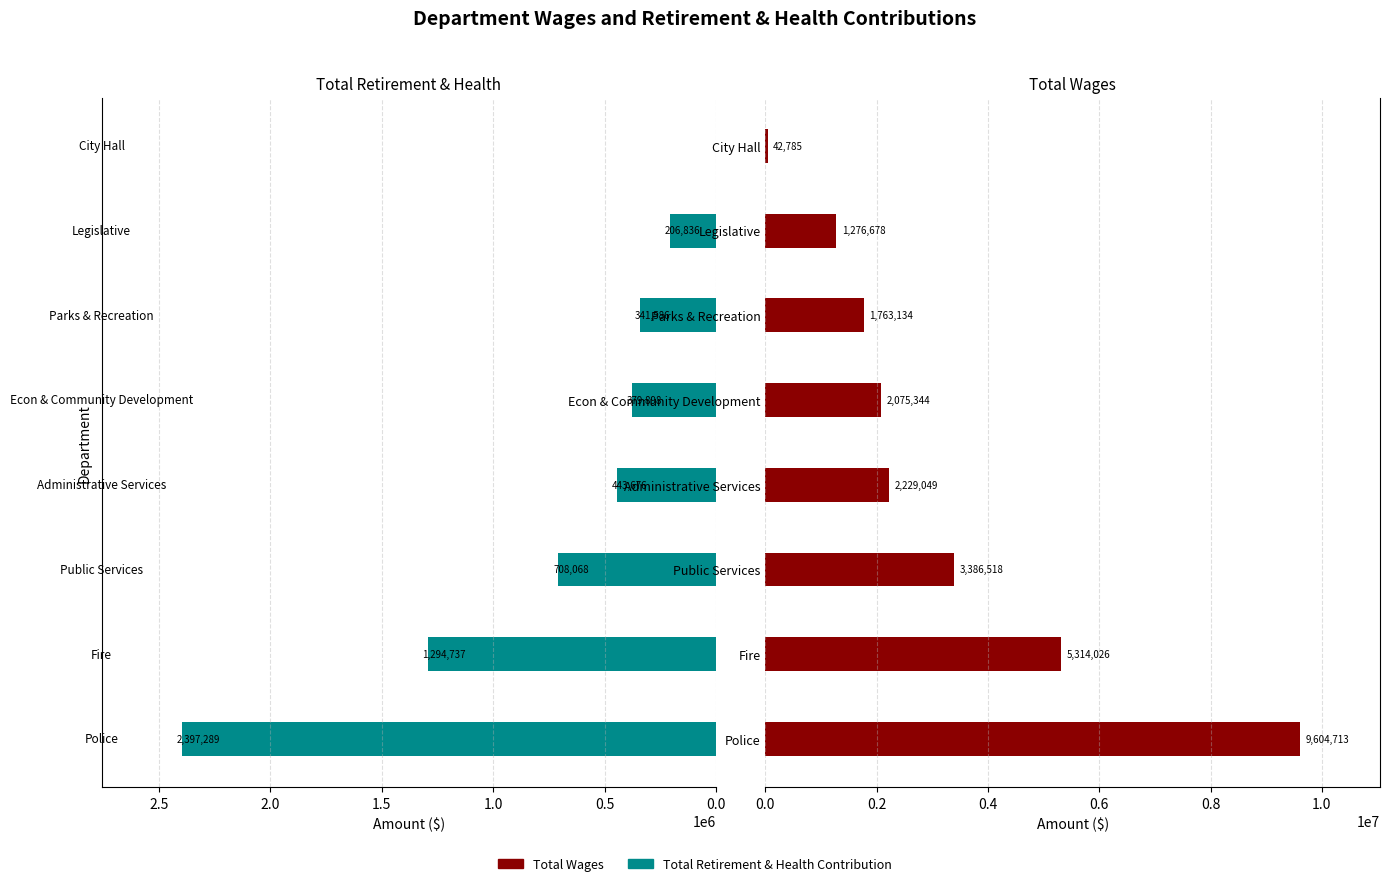

At how many categories does at least one series exceed 2368401?

3